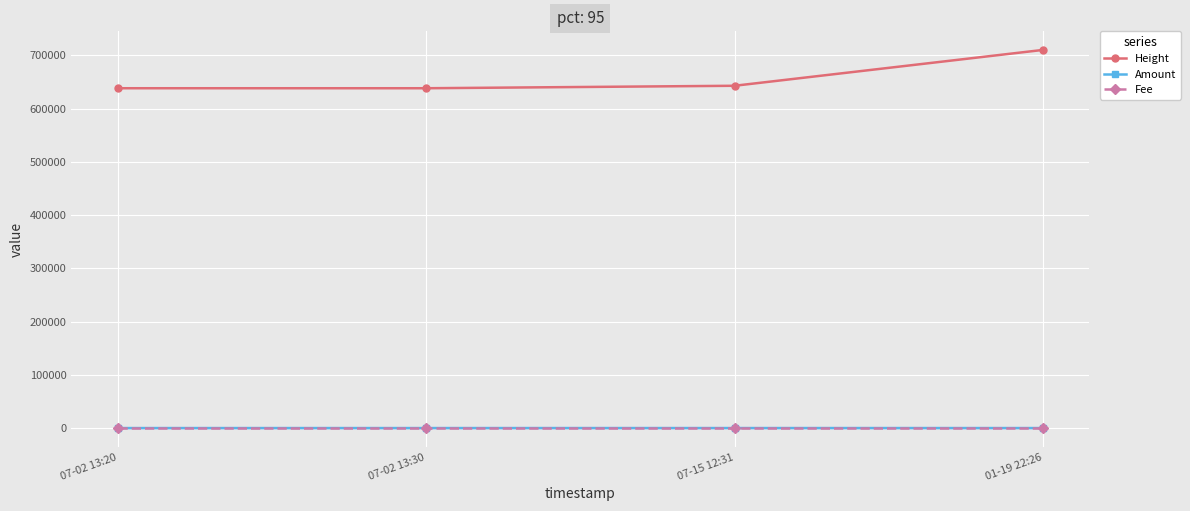

True or false: Fee has more than 1 interior local peaks.

False